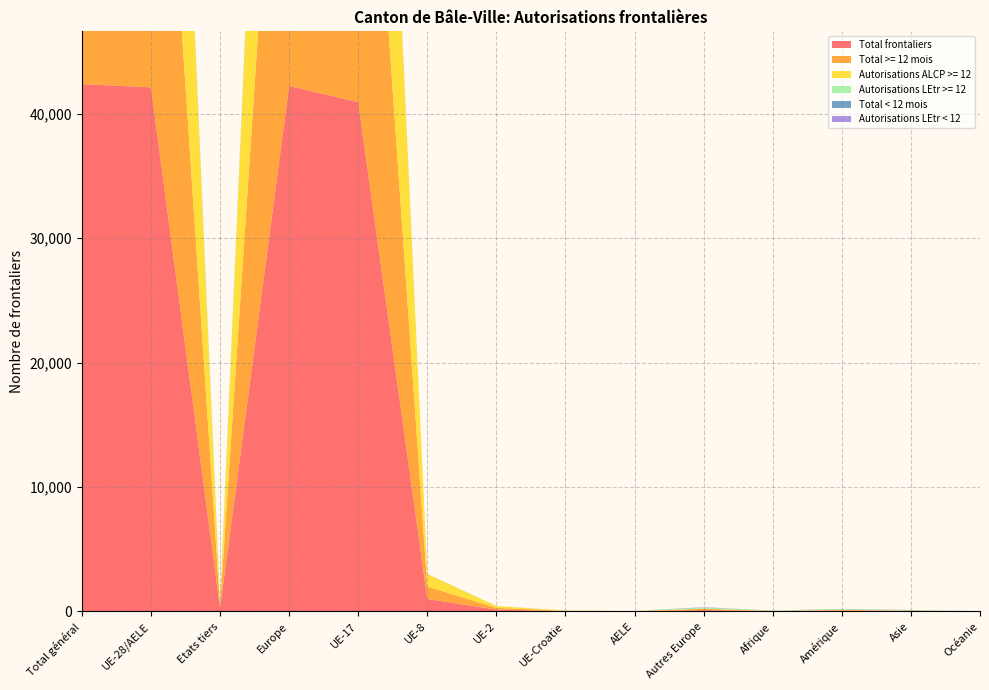

Reading left to right, what are all the values shown in this chart?

Total frontaliers: 42375	42113	262	42229	40916	1008	148	27	14	116	25	71	41	9
Total >= 12 mois: 42028	41799	229	41900	40620	995	143	27	14	101	24	61	36	7
Autorisations ALCP >= 12: 41799	41799	0	41799	40620	995	143	27	14	0	0	0	0	0
Autorisations LEtr >= 12: 229	0	229	101	0	0	0	0	0	101	24	61	36	7
Total < 12 mois: 347	314	33	329	296	13	5	0	0	15	1	10	5	2
Autorisations LEtr < 12: 33	0	33	15	0	0	0	0	0	15	1	10	5	2